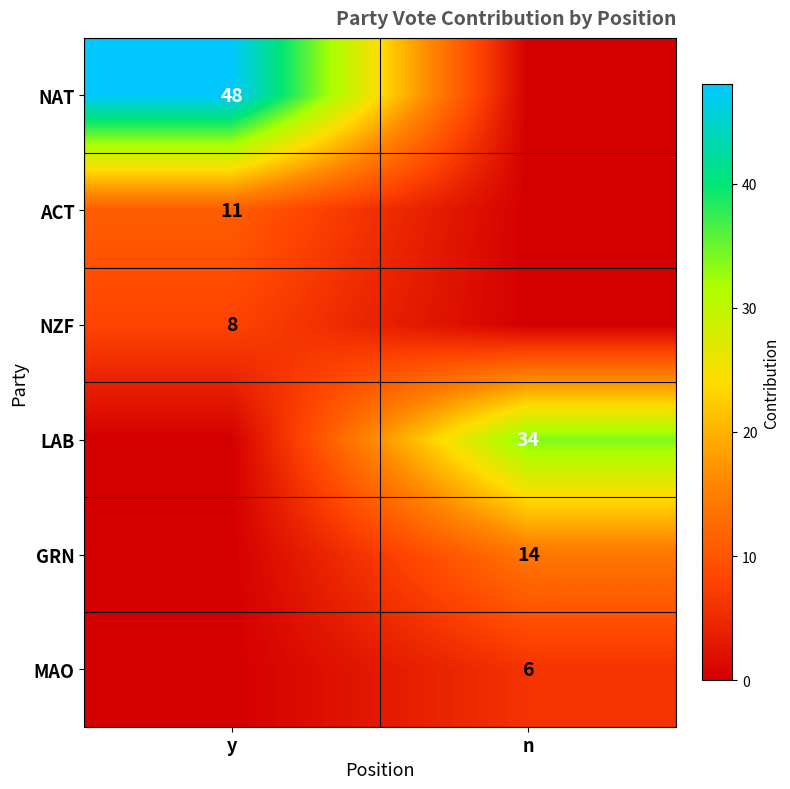

Is it true that MAO equals 6 at n?

True